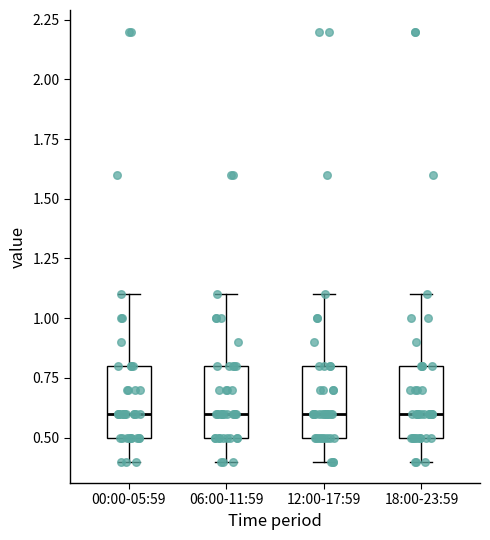

Where does the median line of the box for 06:00-11:59 sit on the y-axis? The values are not printed on the chart, so give them approximately, as read against the axis.

0.6